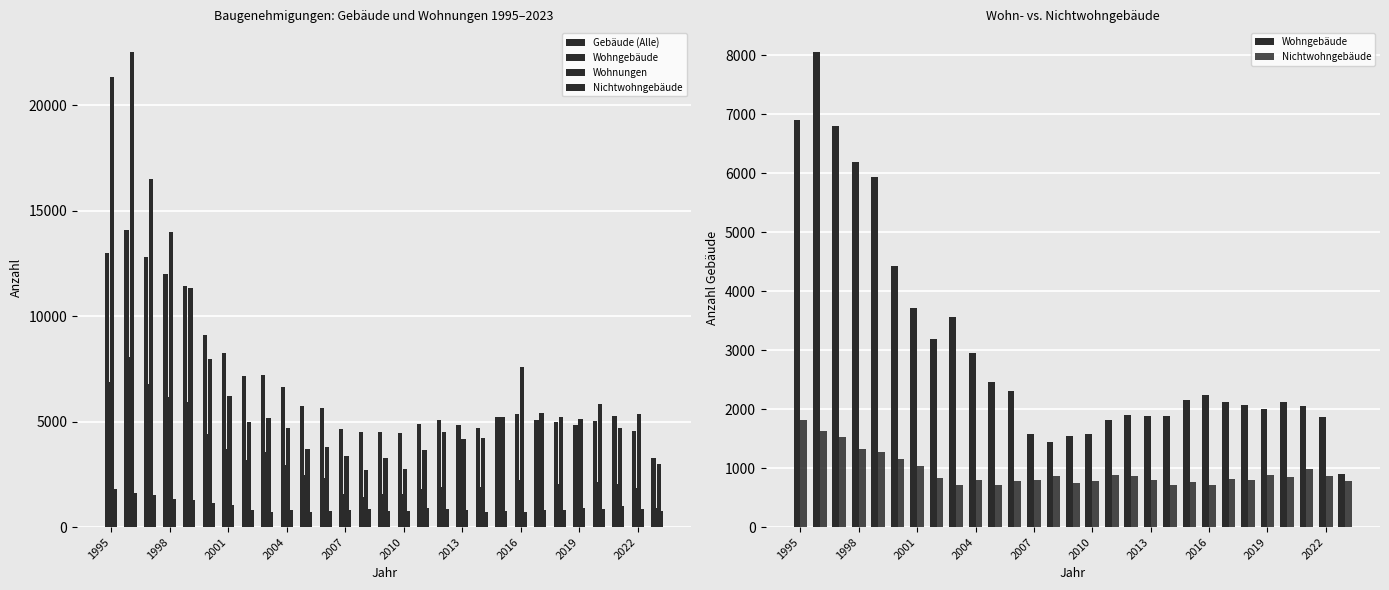

What are all the series names shown in the legend?

Gebäude (Alle), Wohngebäude, Wohnungen, Nichtwohngebäude